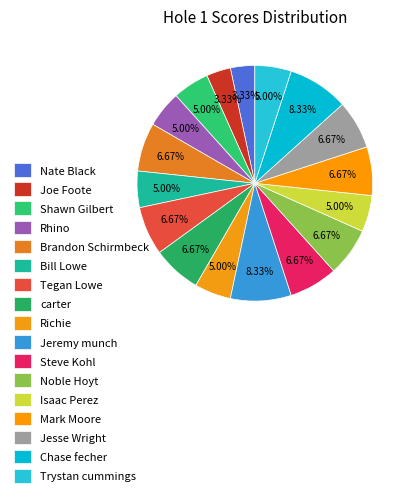

Is the sum of Jesse Wright and Brandon Schirmbeck greater than half?

No